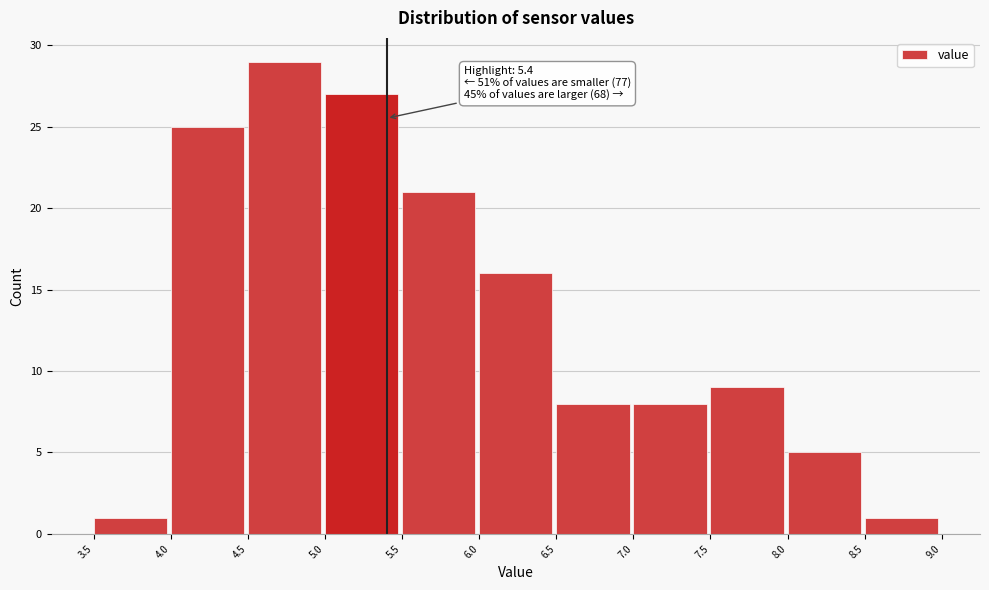

Which range on the x-axis has the tallest bar?

4.5 to 5.0